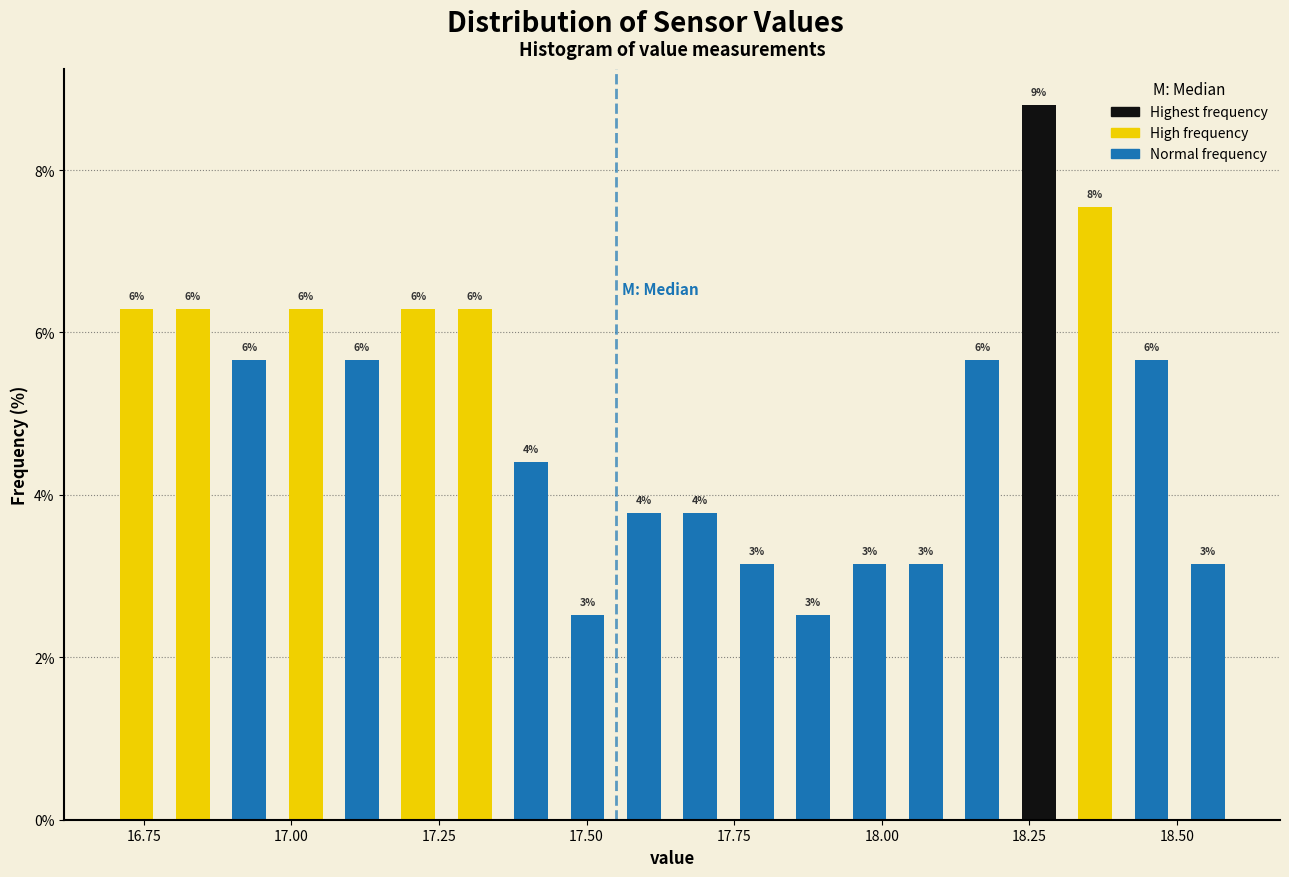

Read against the x-axis, roughly where is the centre of the tallest bar?

18.25